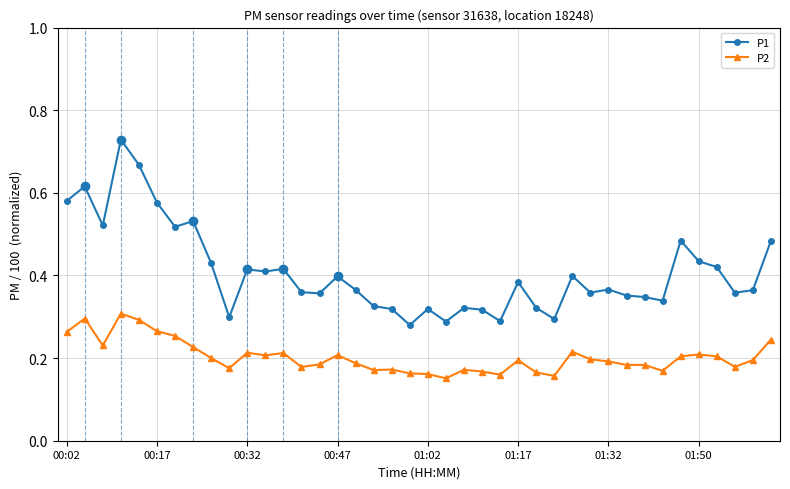

What are all the series names shown in the legend?

P1, P2